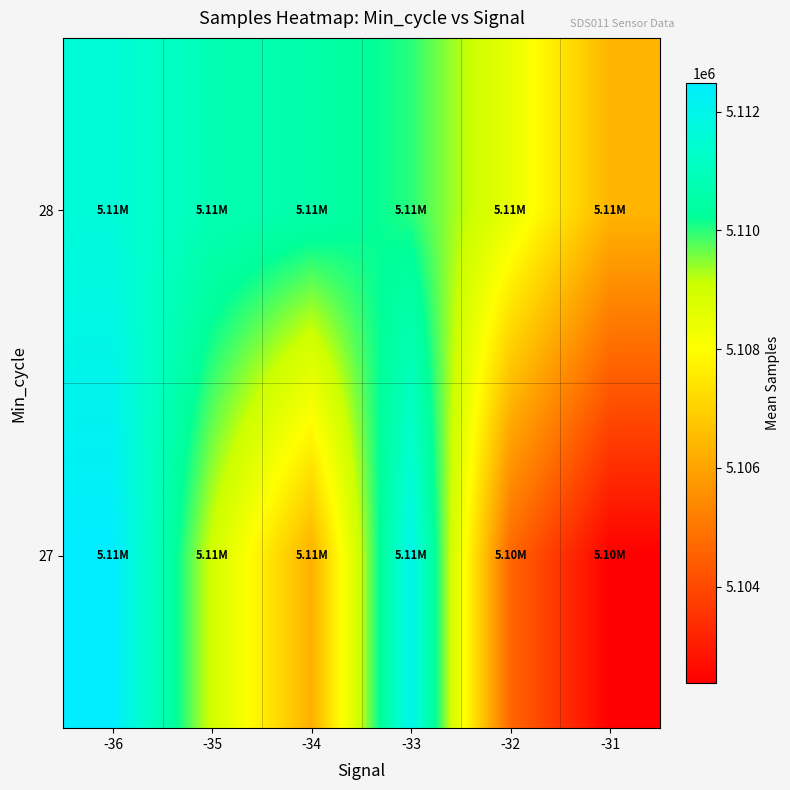

At which category is the sum across all series the highest?

-36